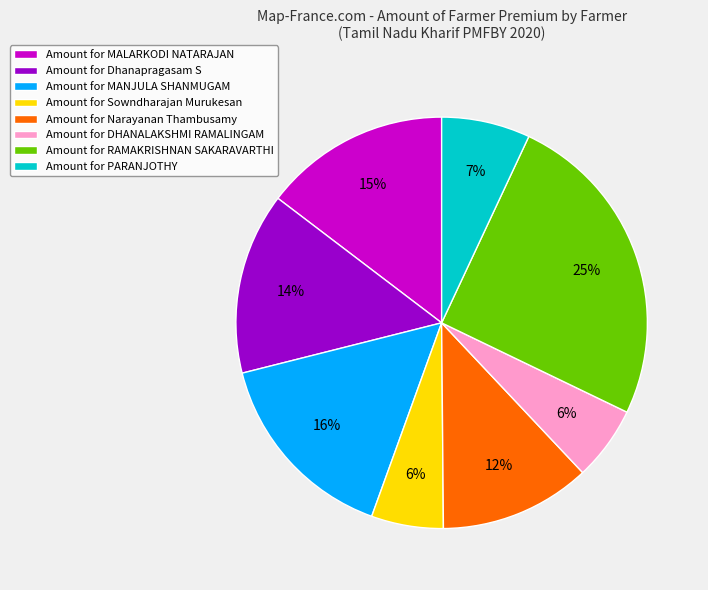

The Amount for PARANJOTHY slice represents 1% of the pie. True or false?

False